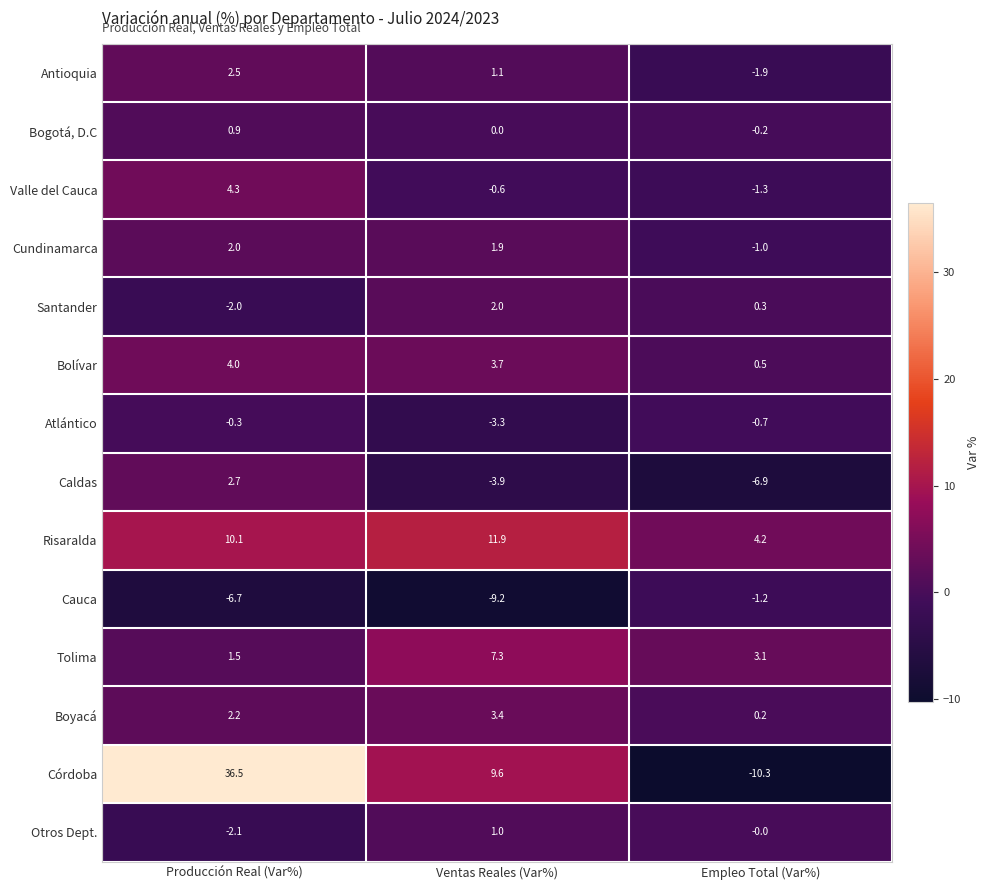

Which series has the largest range (max minus min)?

Córdoba